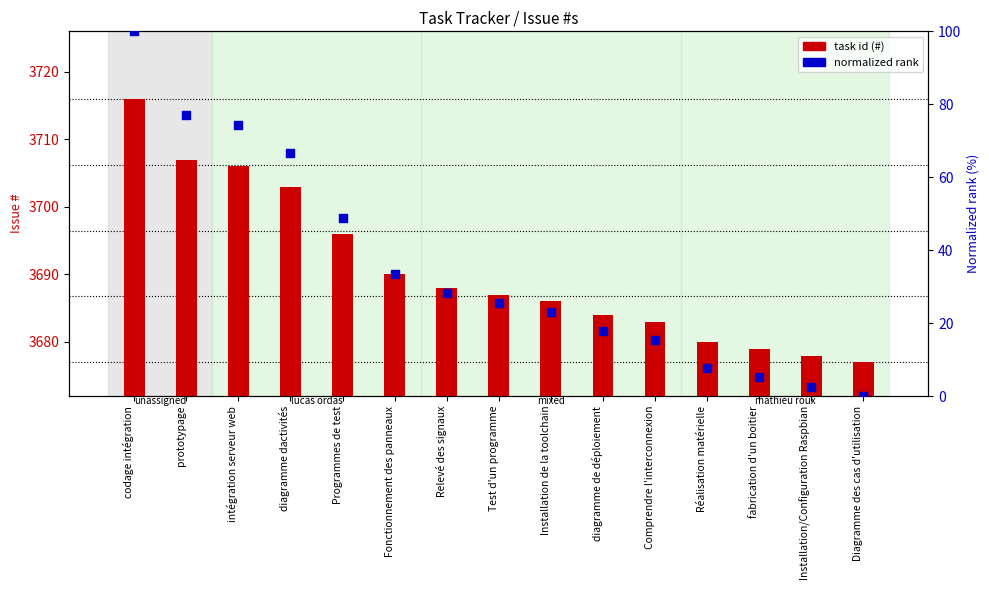

At which category is the sum across all series the highest?

codage intégration